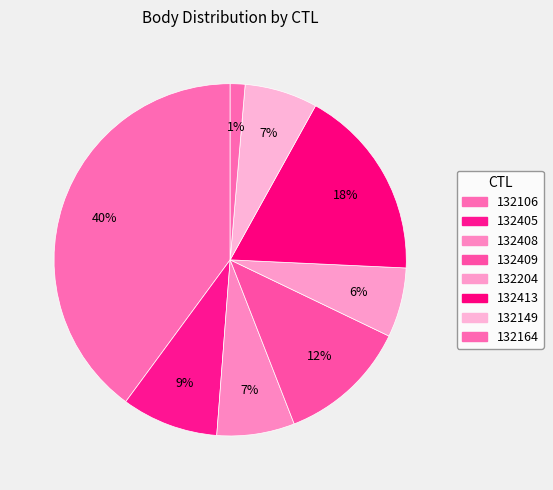

Between 132409 and 132413, which is larger?

132413